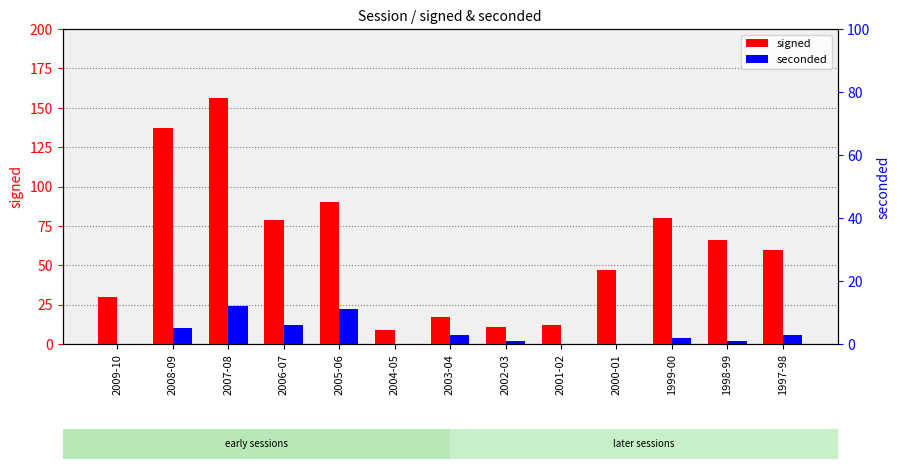

Which category has the lowest value across all series?

2009-10